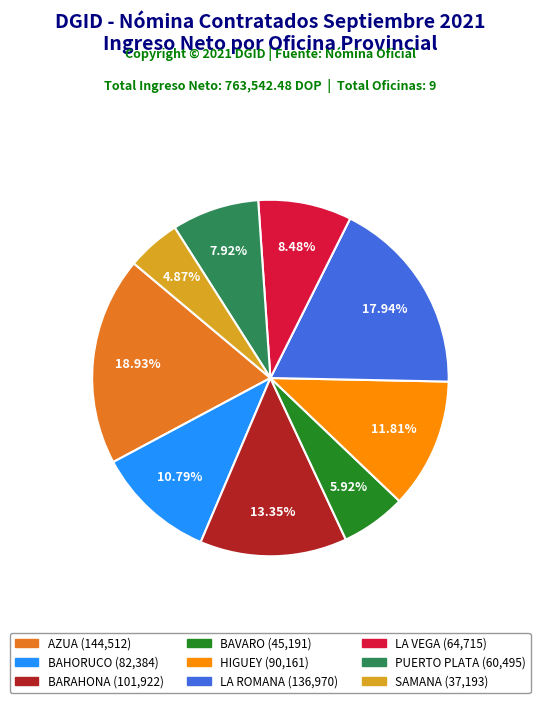

What percentage do PUERTO PLATA and BAHORUCO together represent?

18.7%